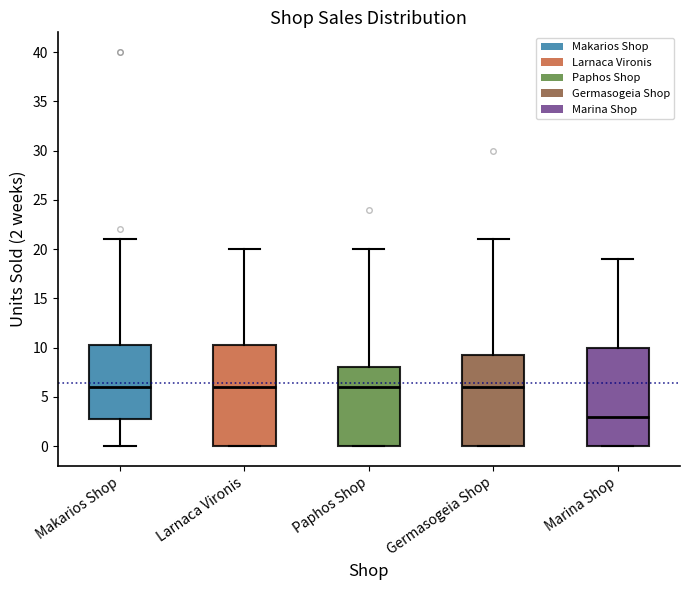

Reading left to right, read every box against the y-axis: the position of its median line, the range the box covers, and the ends of its whiskers. The values are not printed on the chart, so give them approximately, as read against the axis.

Makarios Shop: median 6.0, box 3.0 to 10.5, whiskers 0.0 to 21.0
Larnaca Vironis: median 6.0, box 0.0 to 10.5, whiskers 0.0 to 20.0
Paphos Shop: median 6.0, box 0.0 to 8.0, whiskers 0.0 to 20.0
Germasogeia Shop: median 6.0, box 0.0 to 9.5, whiskers 0.0 to 21.0
Marina Shop: median 3.0, box 0.0 to 10.0, whiskers 0.0 to 19.0